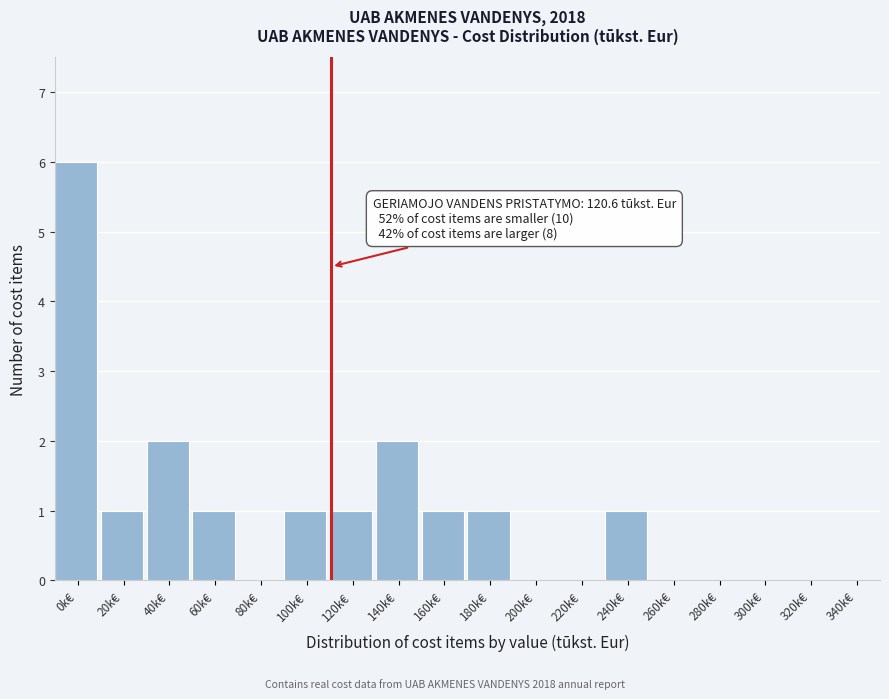

Reading left to right, what are all the values shown in this chart?

0k€=6	20k€=1	40k€=2	60k€=1	80k€=0	100k€=1	120k€=1	140k€=2	160k€=1	180k€=1	200k€=0	220k€=0	240k€=1	260k€=0	280k€=0	300k€=0	320k€=0	340k€=0